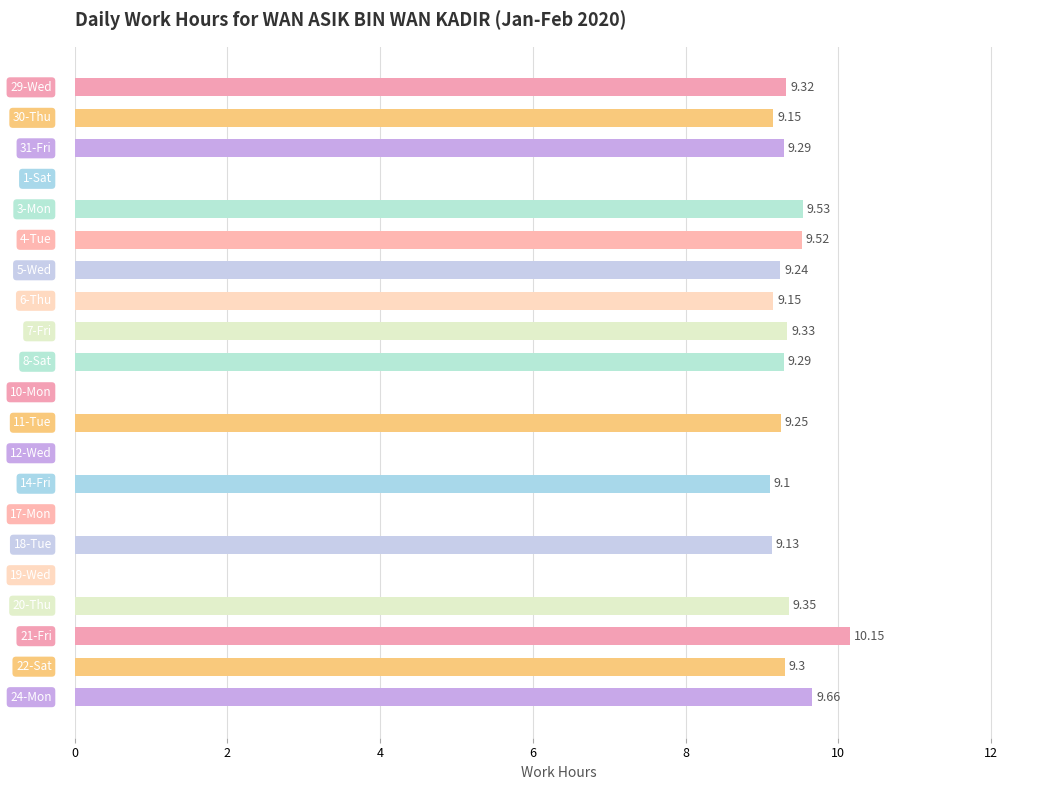

What is the sum of all values?

149.8